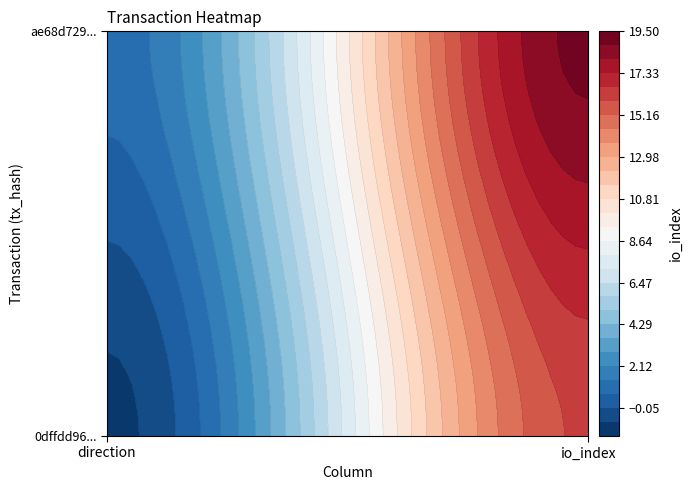

List the series in order of their peak value, highest first.

ae68d7294d2adac232c8542c92835615c9bcb2c, 0dffdd9670dfb23867bd50dae0c691f49875f0f